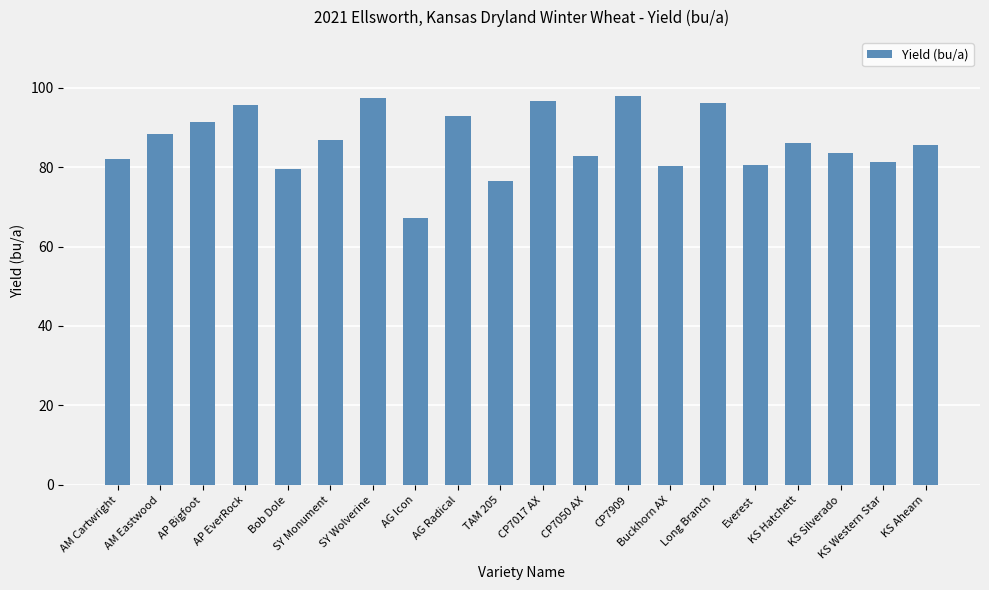

At which label does the data first exceed 85?

AM Eastwood